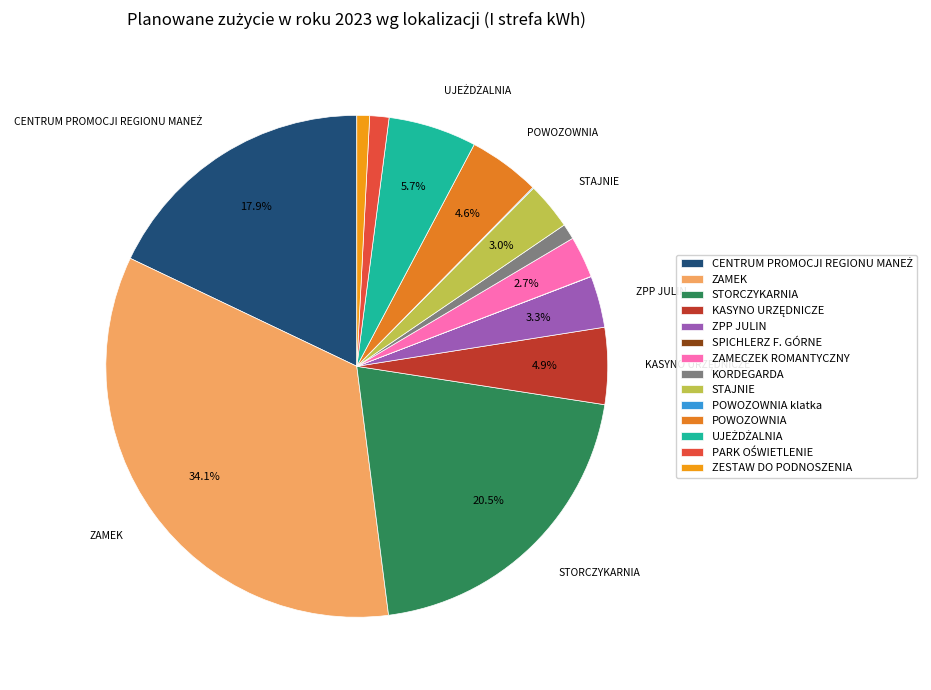

Count the number of slices in the pie.

14